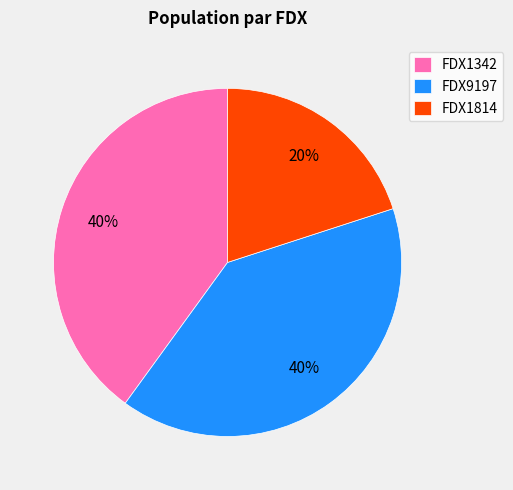

Count the number of slices in the pie.

3